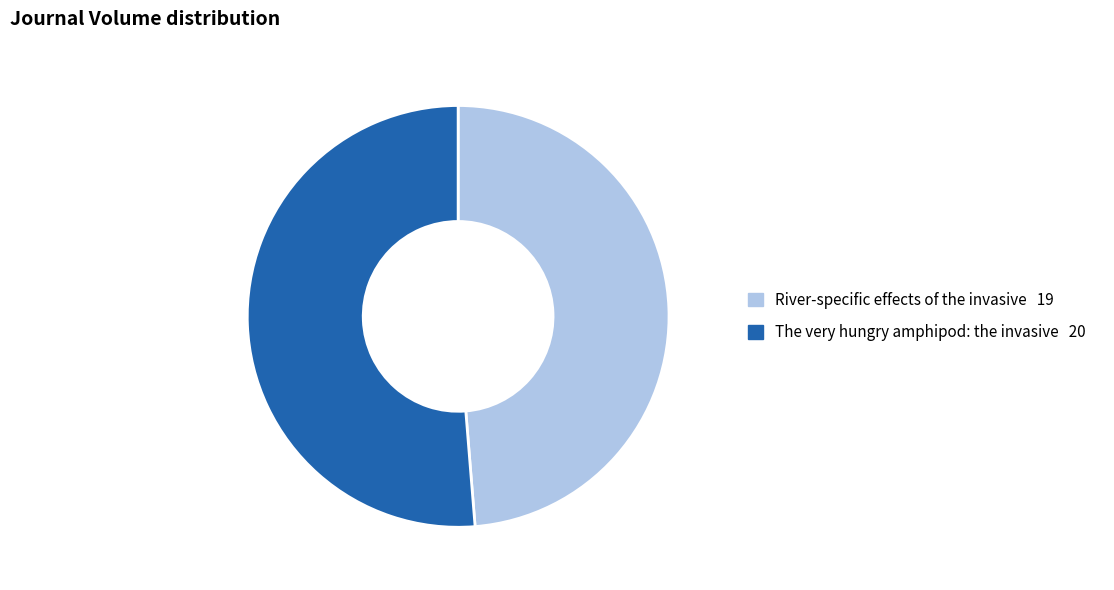

Is the sum of River-specific effects of the invasive and The very hungry amphipod: the invasive greater than half?

Yes